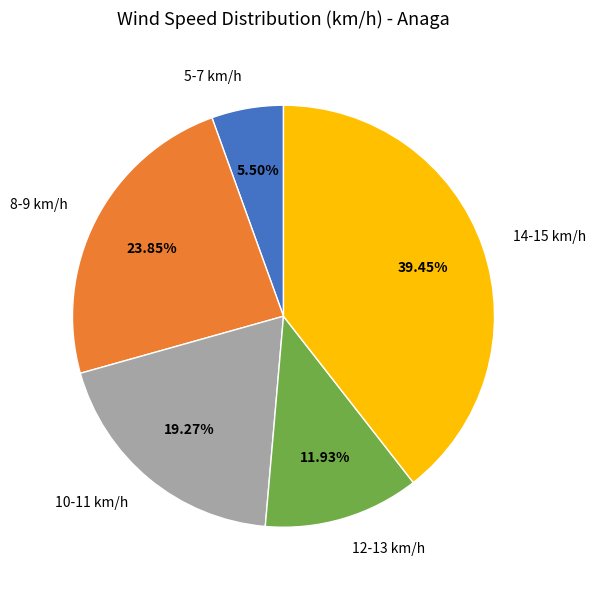

Is 10-11 km/h the majority of the pie?

No